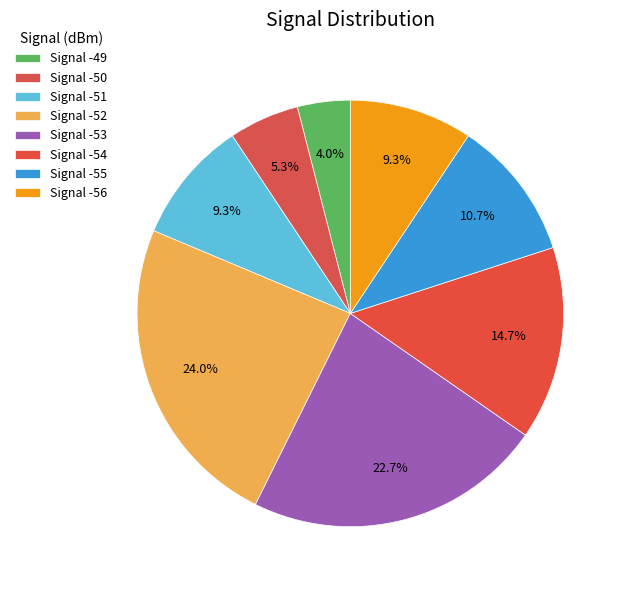

True or false: Signal -50 accounts for 5% of the total.

True